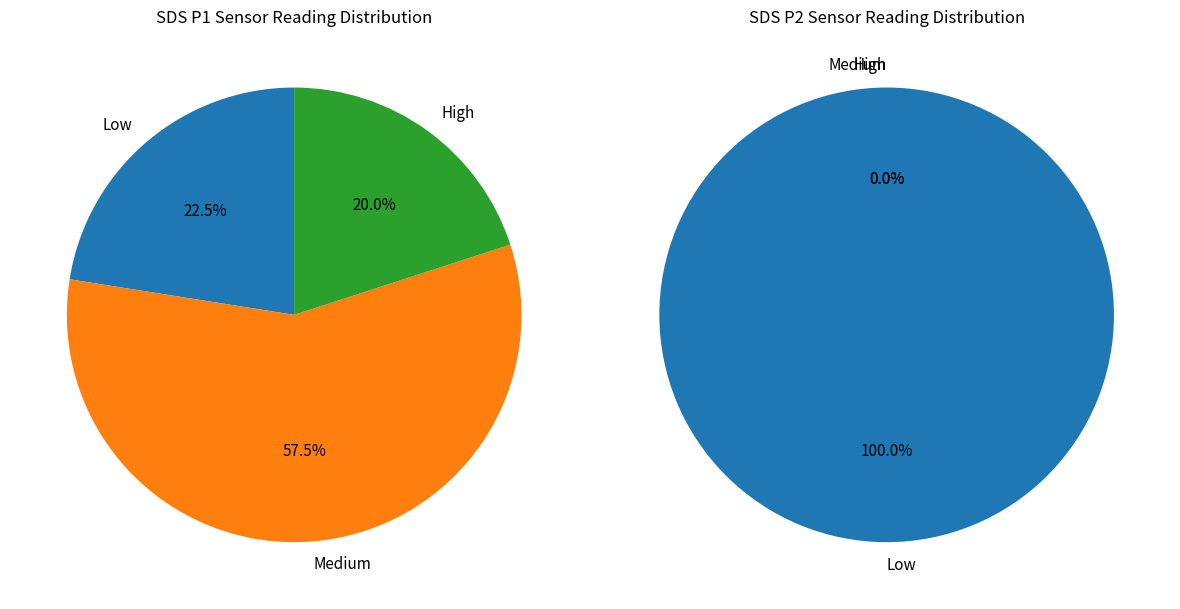

Do 27 and 34 together represent more than half of the pie?

No